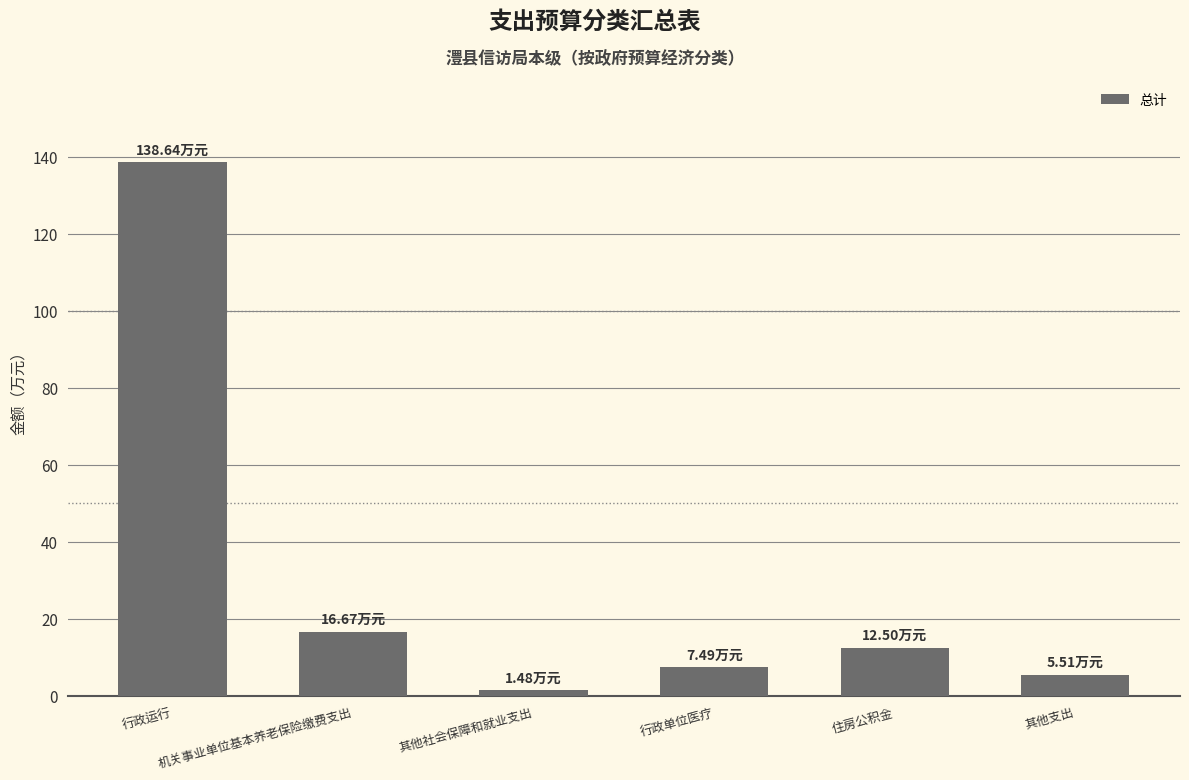

Are the bars grouped side by side (vs. stacked)?

No